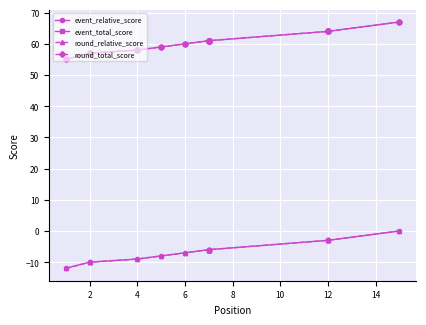

The event_relative_score series shows -3 at 9. True or false?

False